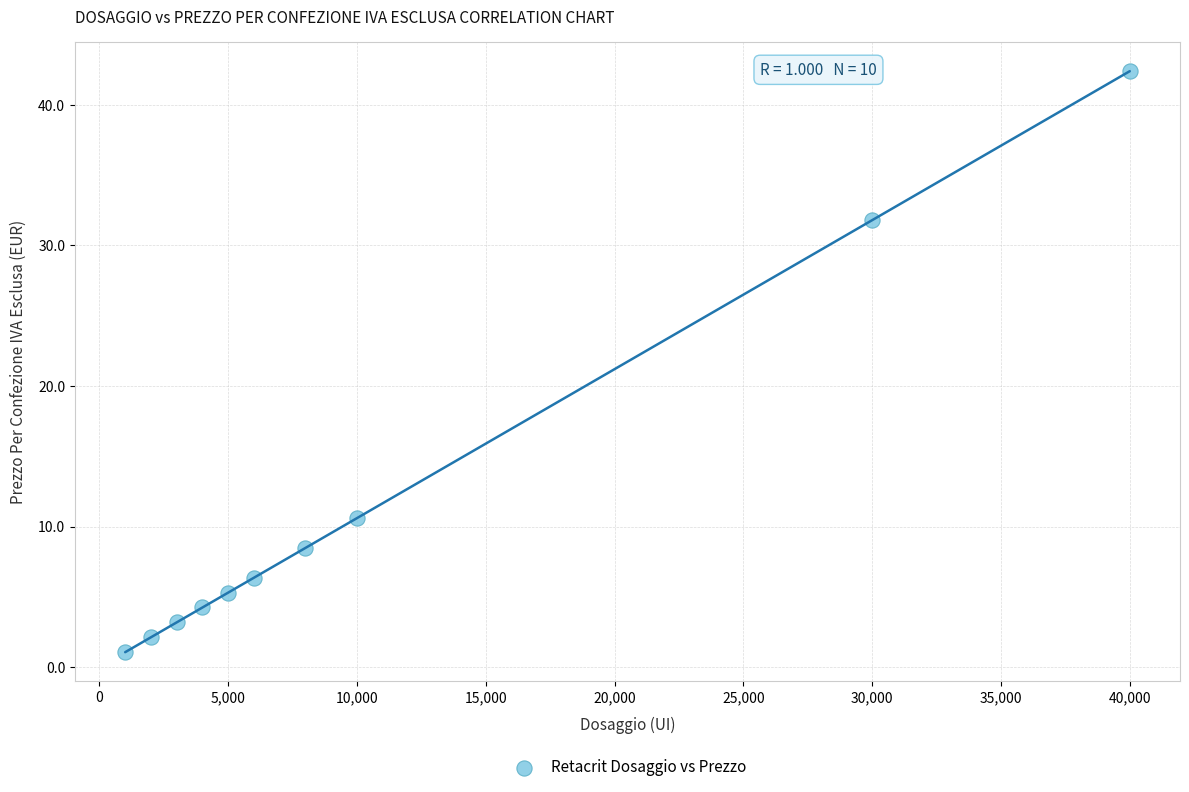

What is the average Y value?

11.6